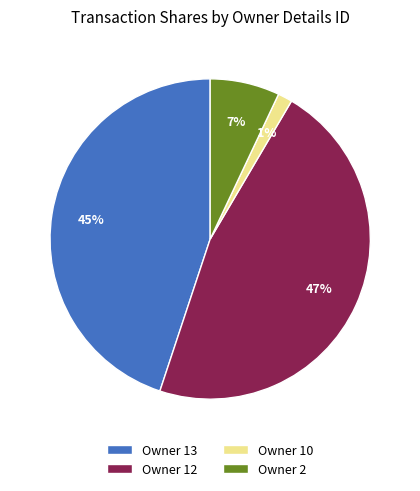

How many slices are in this pie chart?

4